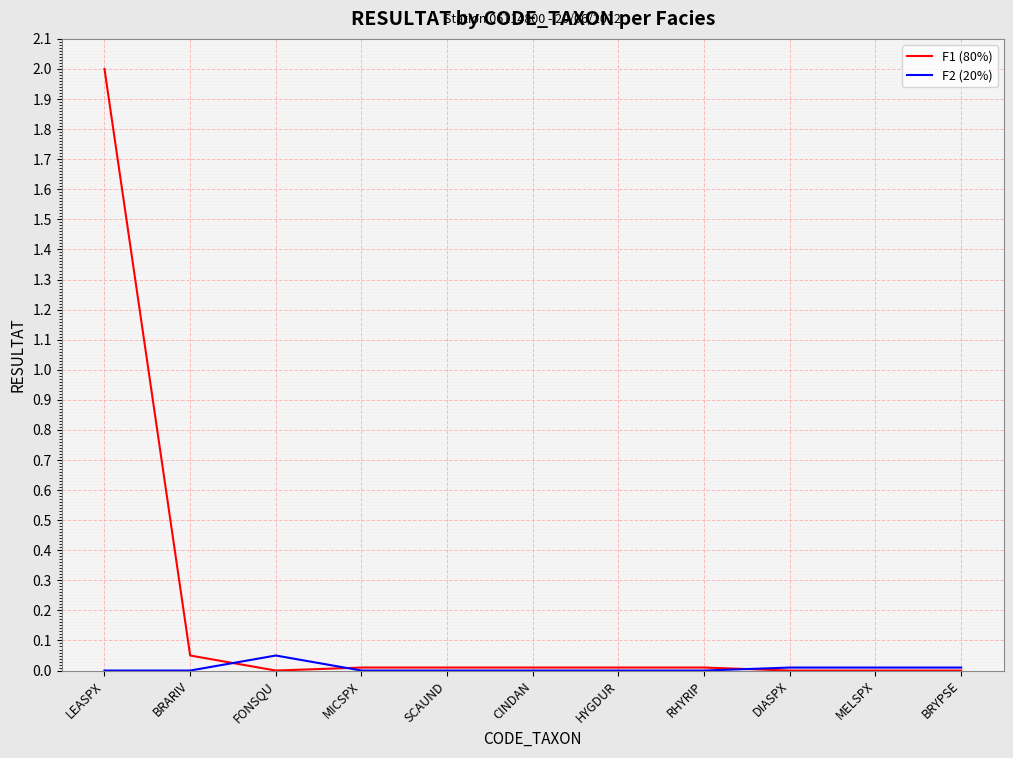

What position from the left is BRARIV?

2